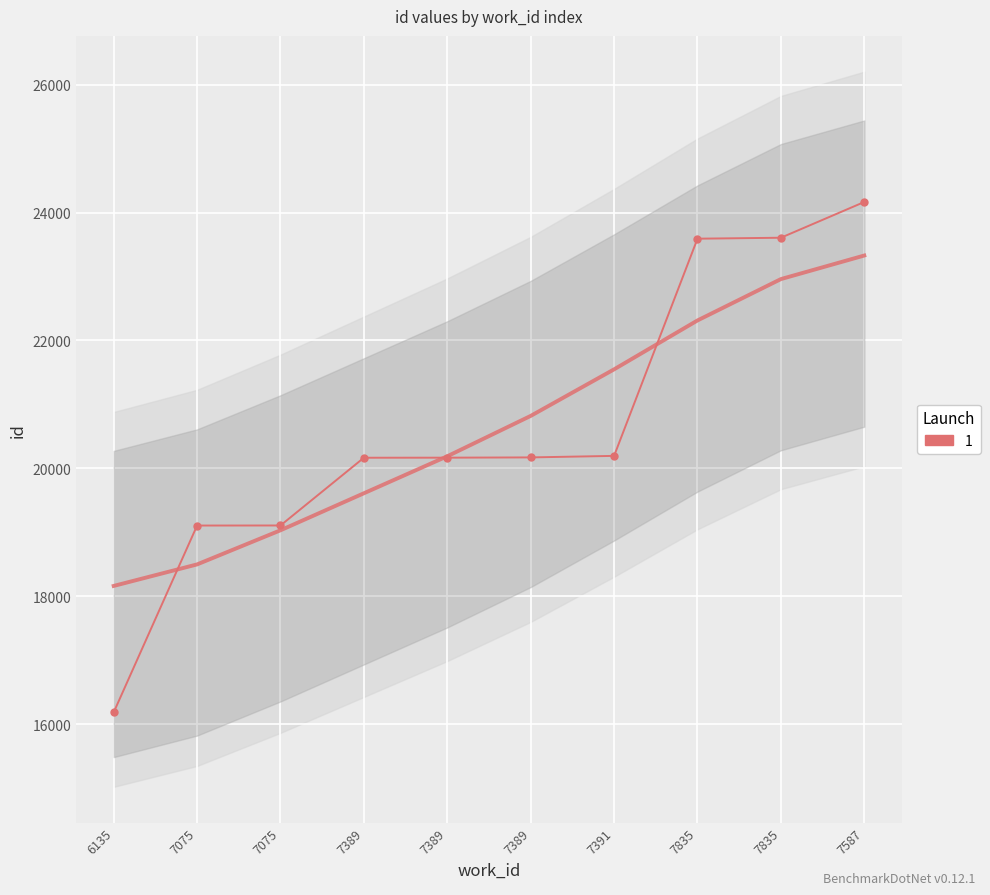

Which category has the highest value across all series?

7587